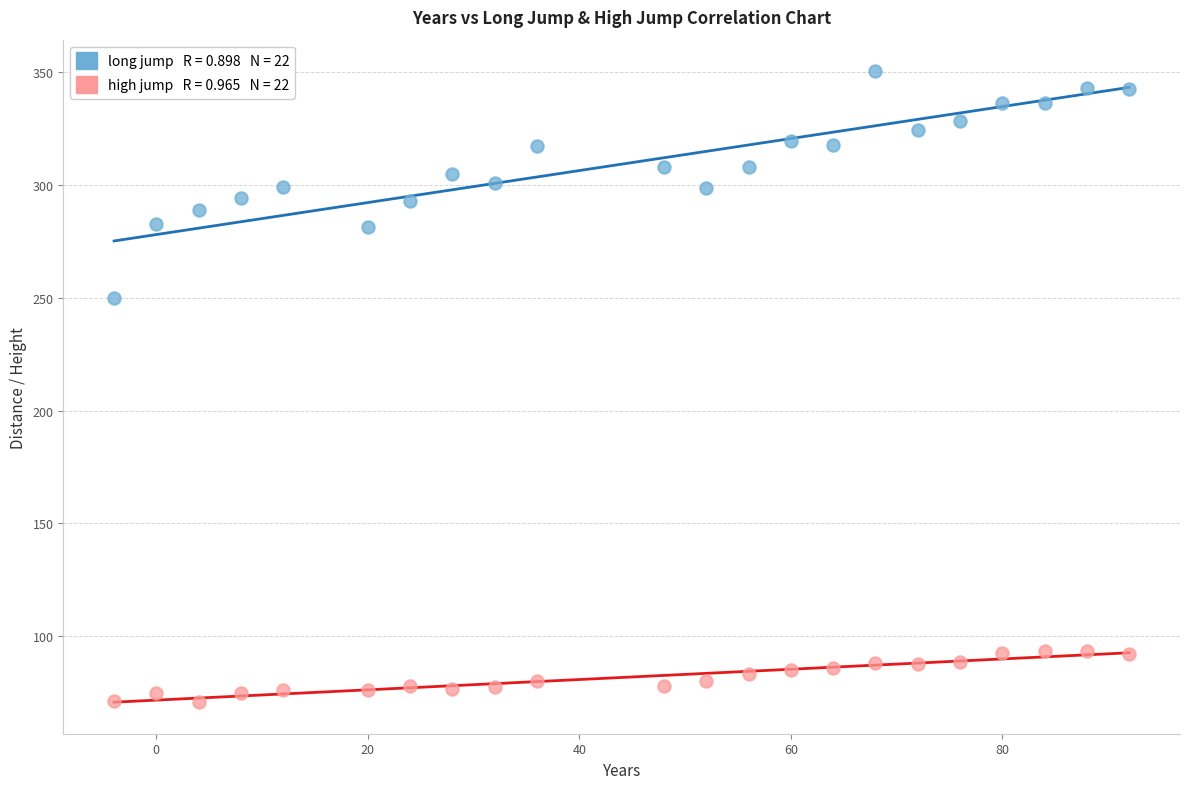

Across all series, what Y value is closest to 210?

249.8